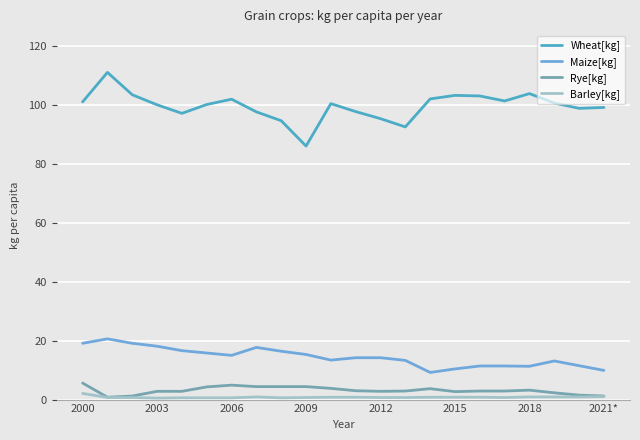

At how many categories does at least one series exceed 107?

1